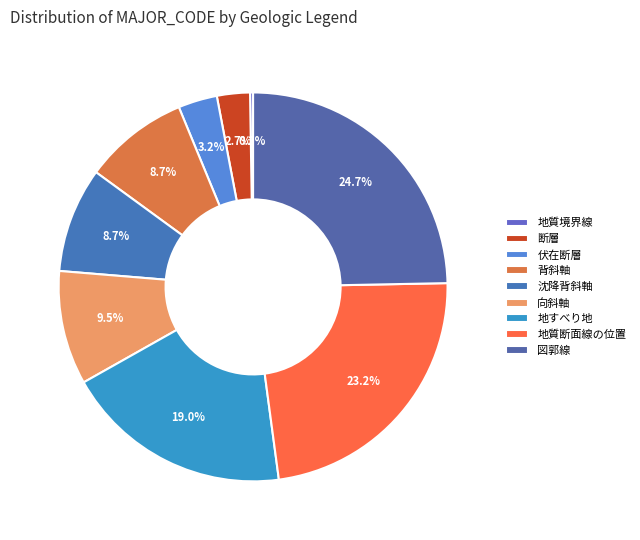

To the nearest percent, what is the average slice percentage?

11%